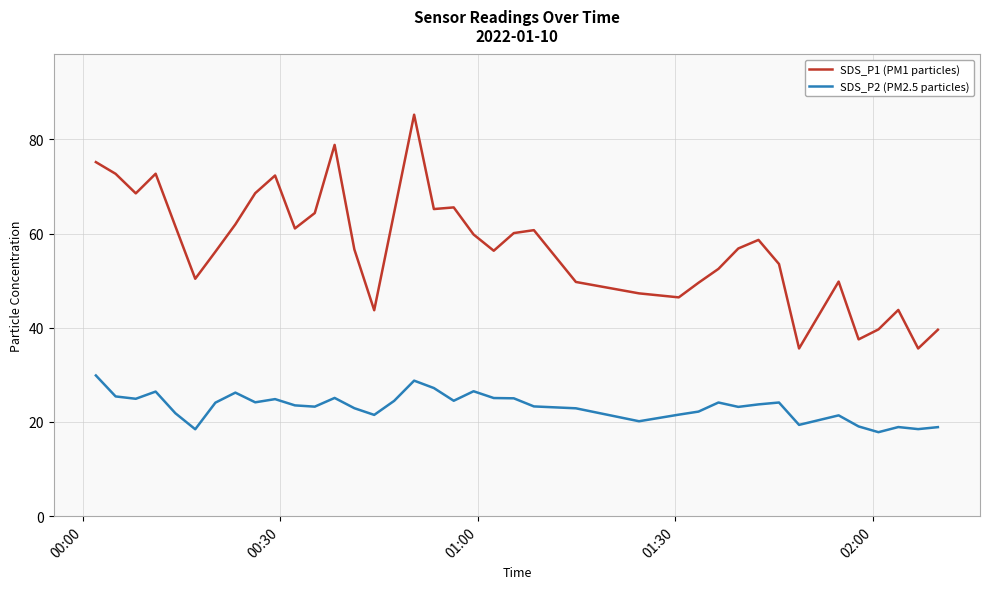

What is the lowest value of the SDS_P2 (PM2.5 particles) series?

17.8